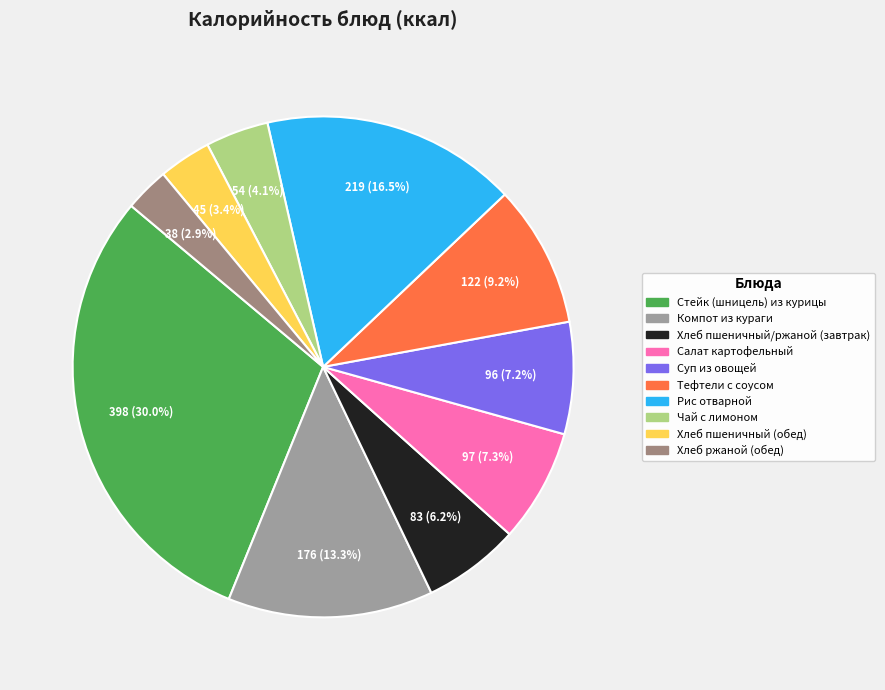

How many slices are in this pie chart?

10